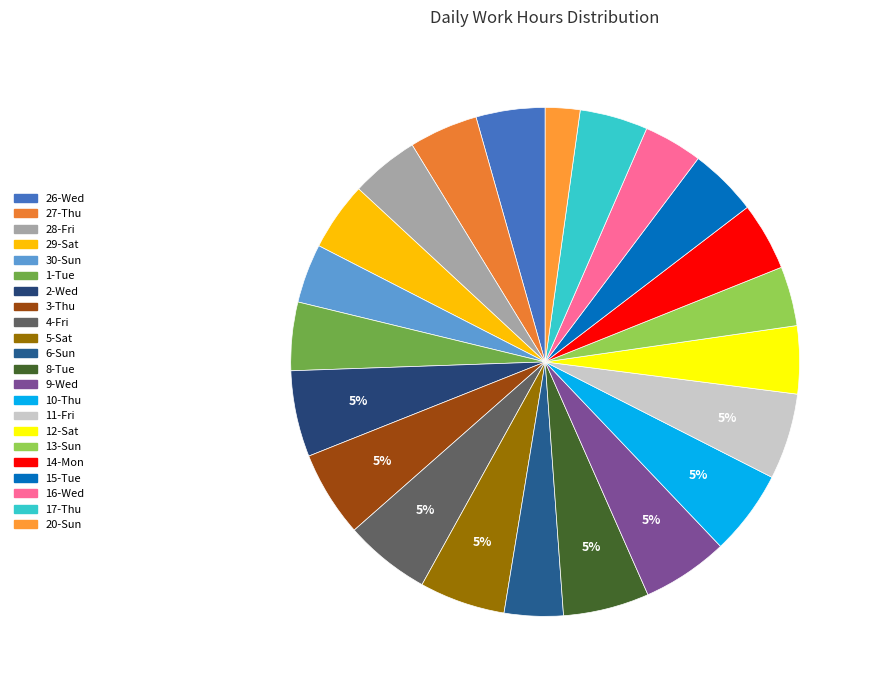

How many slices are in this pie chart?

22